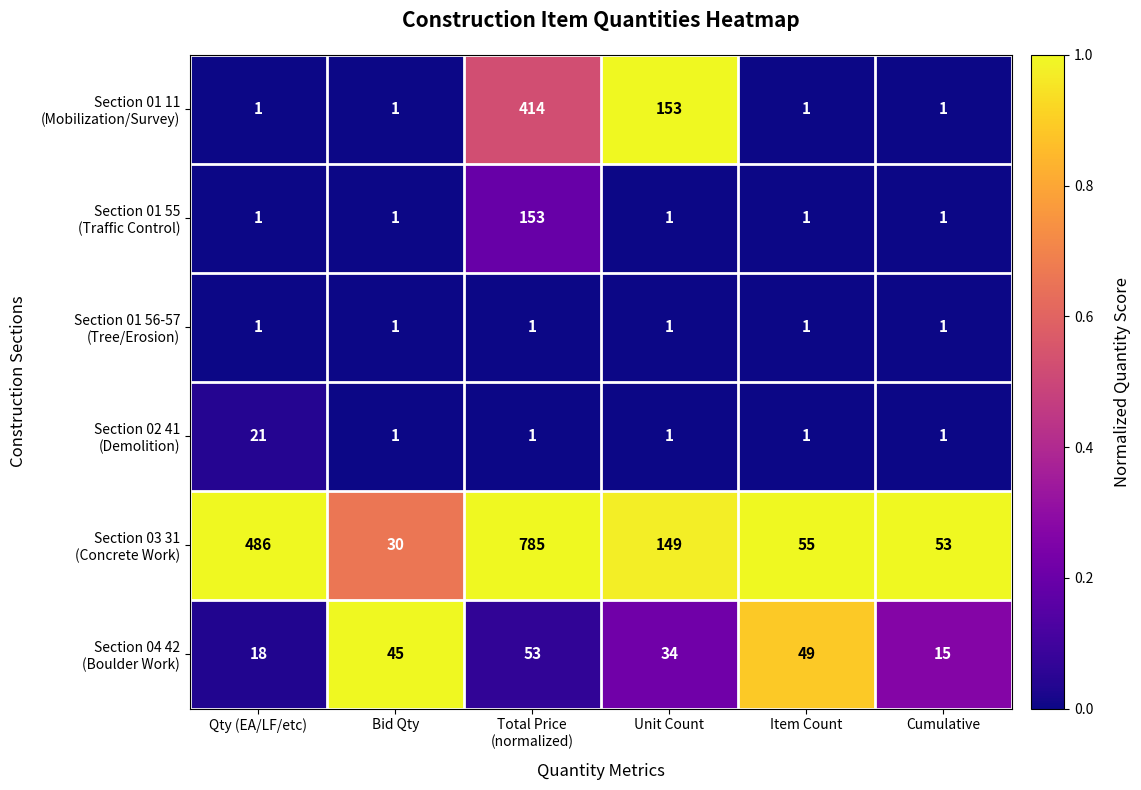

What is the greatest value displayed?

785